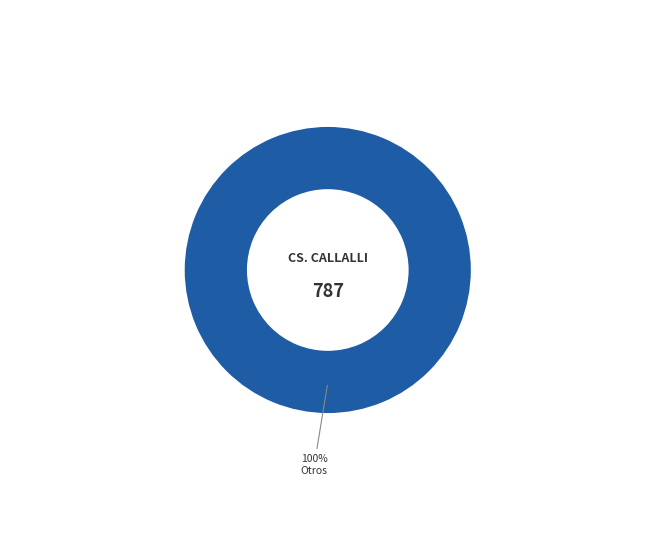

To the nearest percent, what percentage of the pie is Otros?

100%